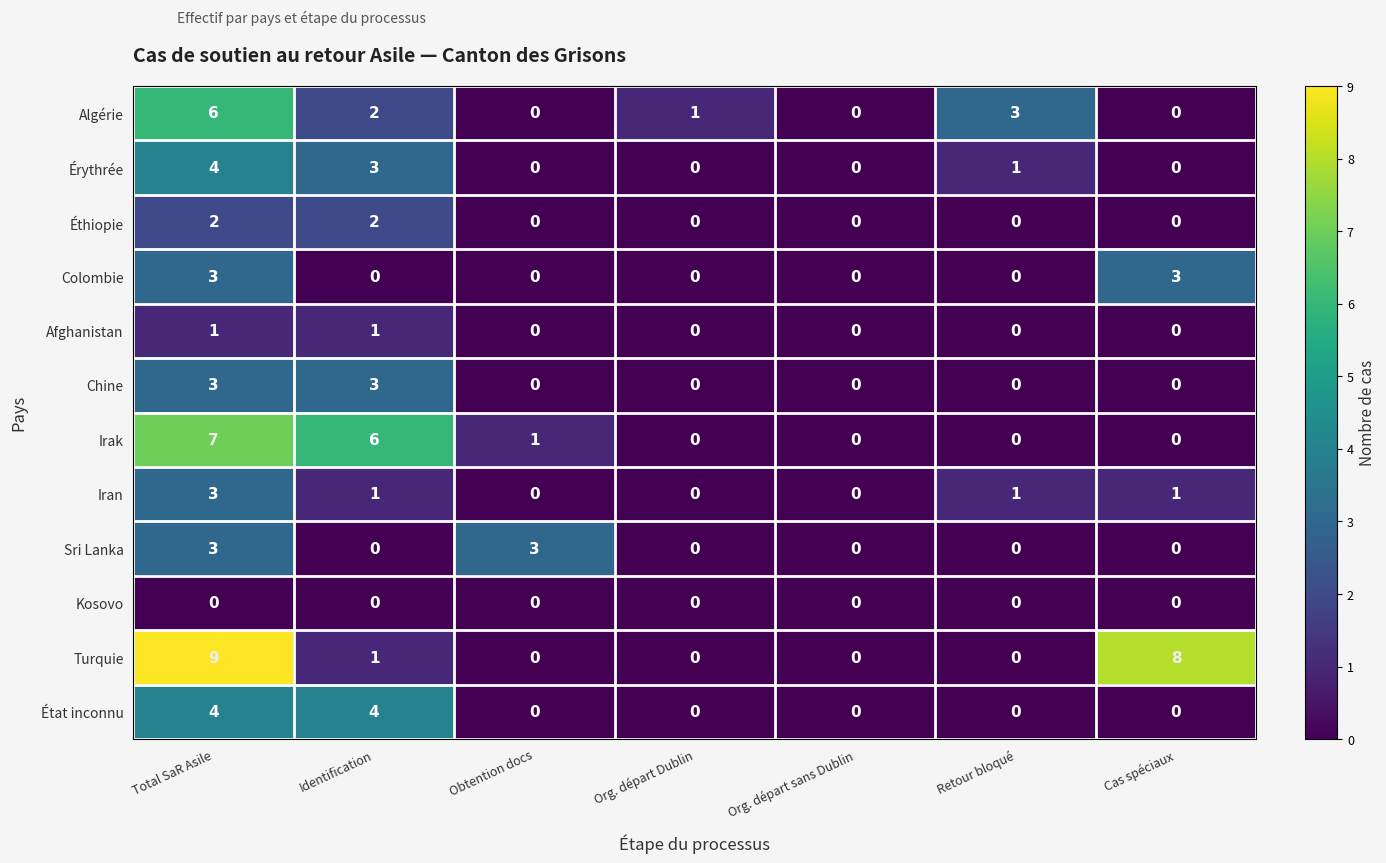

How many values in Turquie are above zero?

3